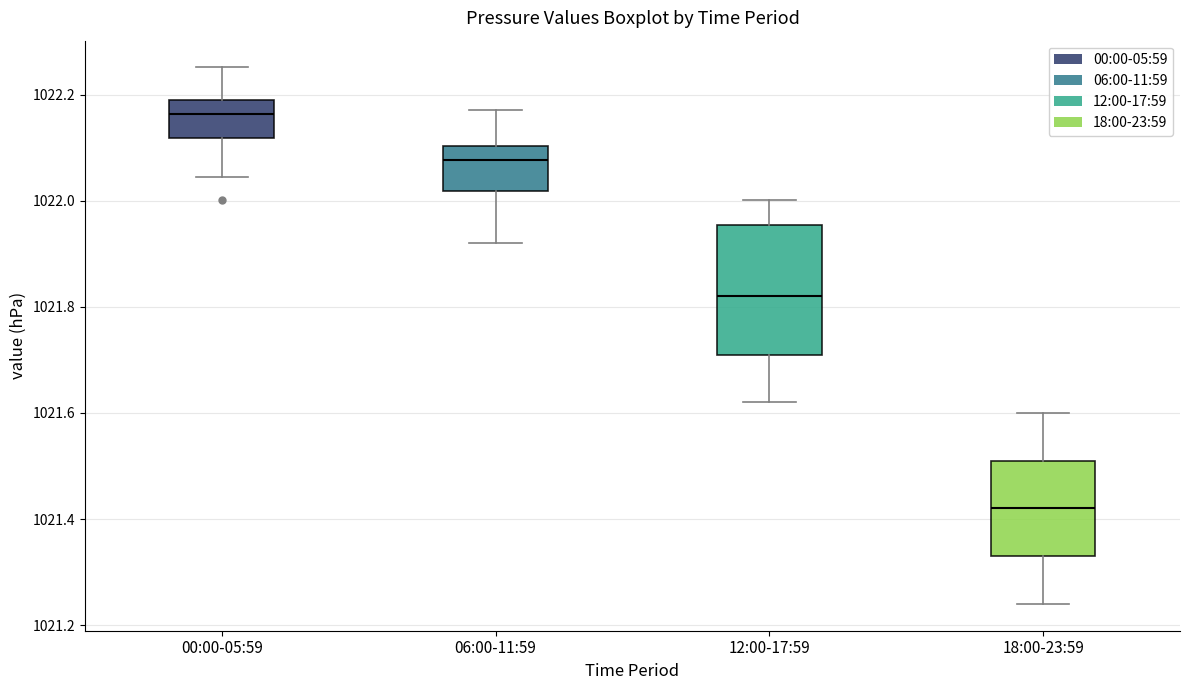

Reading left to right, transcribe this box plot: for each box, give where its median line is, the range the box spans, and where its two whiskers end, as read against the y-axis. The values are not printed on the chart, so give them approximately, as read against the axis.

00:00-05:59: median 1022.16, box 1022.12 to 1022.18, whiskers 1022.04 to 1022.26
06:00-11:59: median 1022.08, box 1022.02 to 1022.10, whiskers 1021.92 to 1022.18
12:00-17:59: median 1021.82, box 1021.72 to 1021.96, whiskers 1021.62 to 1022.00
18:00-23:59: median 1021.42, box 1021.34 to 1021.52, whiskers 1021.24 to 1021.60